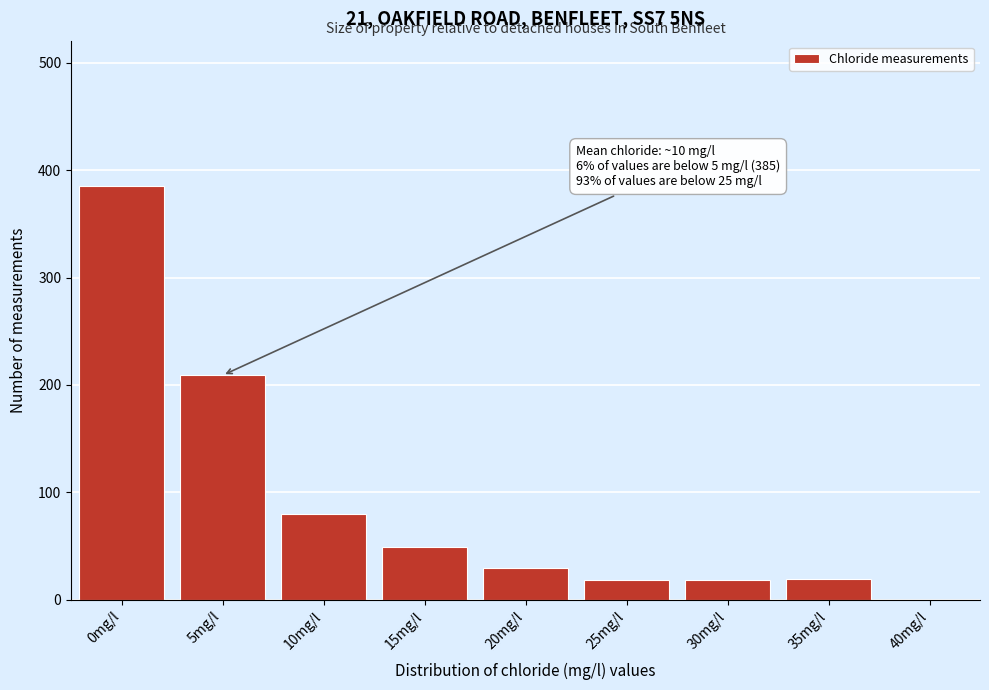

Is it true that the value at 20mg/l is 49?

False